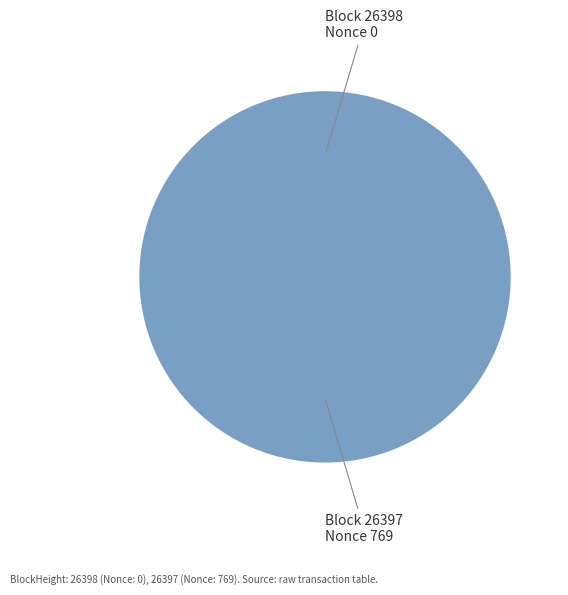

Do 26397 and 26398 together represent more than half of the pie?

Yes